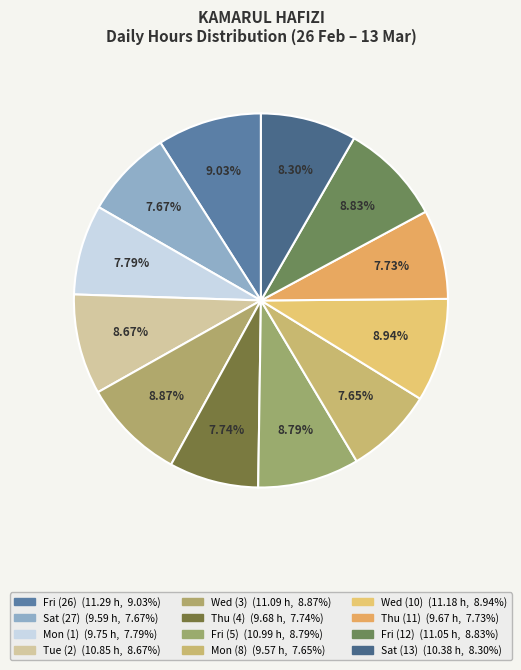

To the nearest percent, what is the average slice percentage?

8%